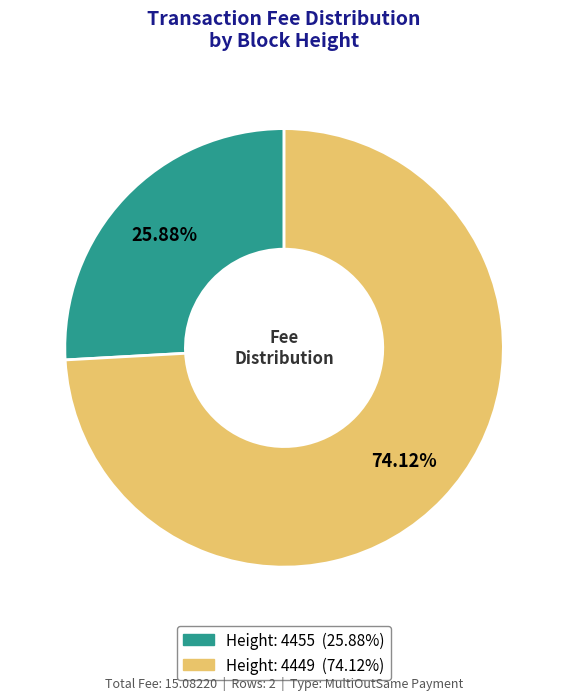

How much of the chart is everything except Height: 4455?

74.1%